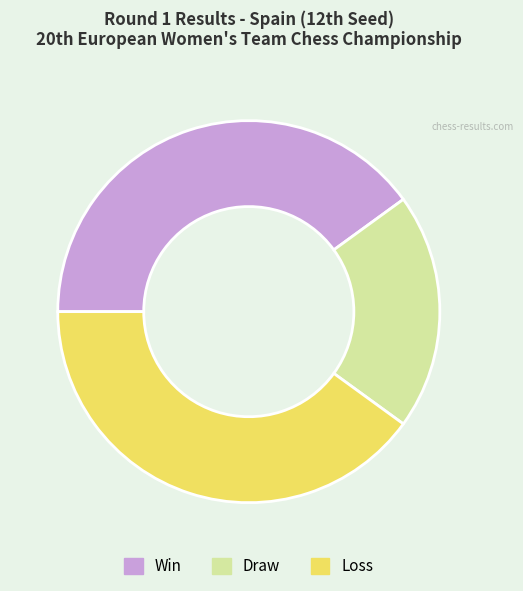

What is the smallest slice in the pie chart?

Draw